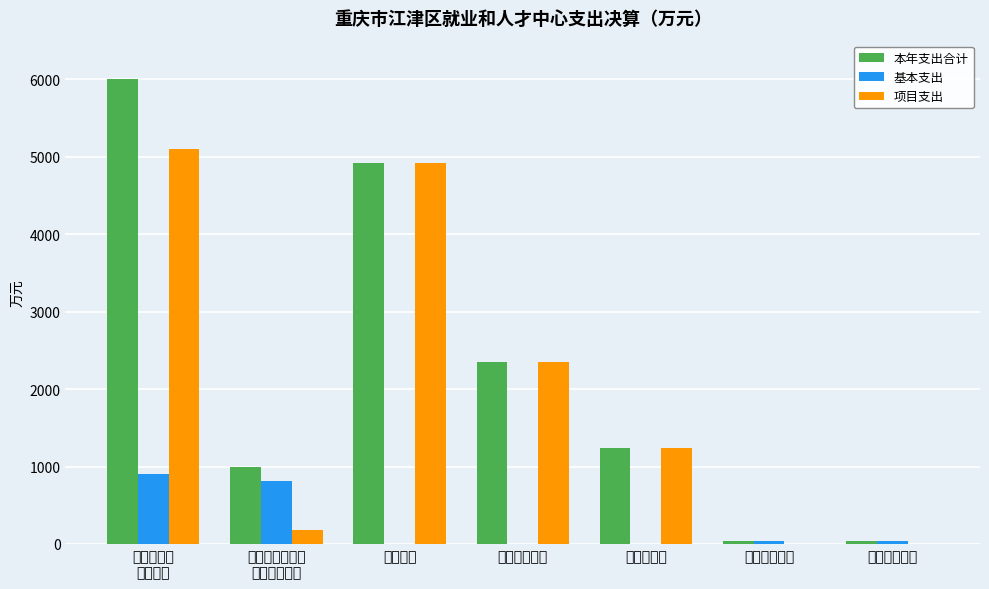

The 本年支出合计 series shows 692.7 at 农林水支出. True or false?

False